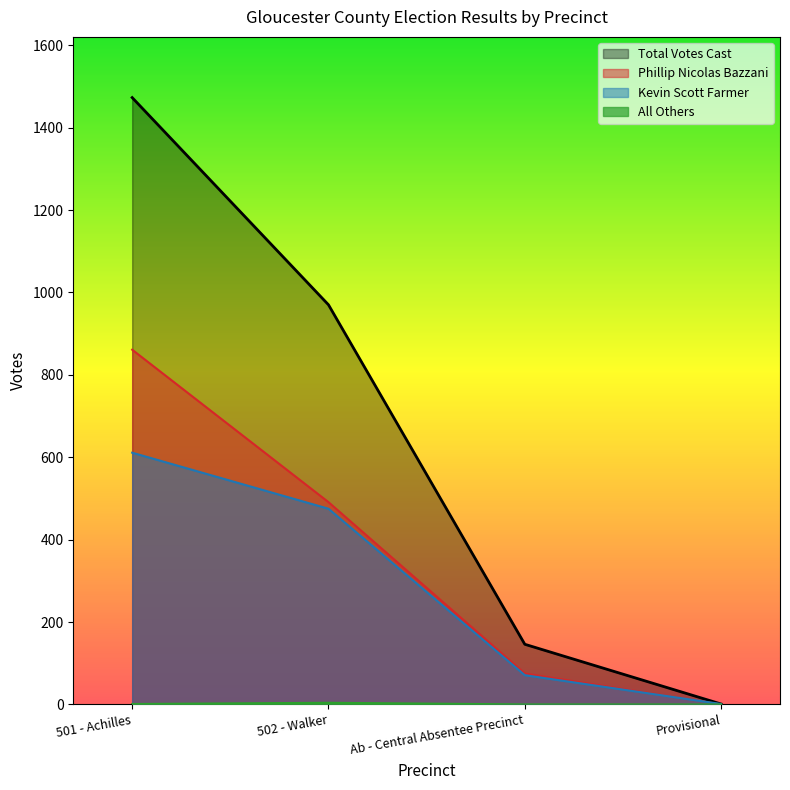

What are all the series names shown in the legend?

Phillip Nicolas Bazzani, Kevin Scott Farmer, All Others, Total Votes Cast